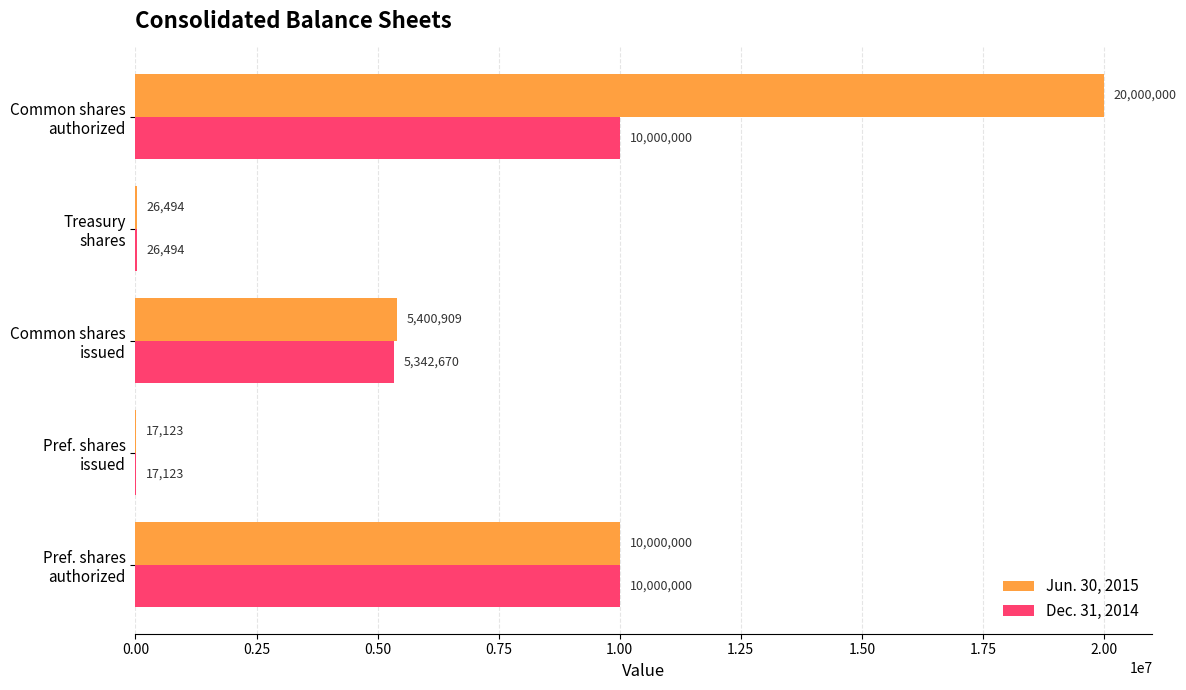

What is the sum of all Jun. 30, 2015 values?

35444526